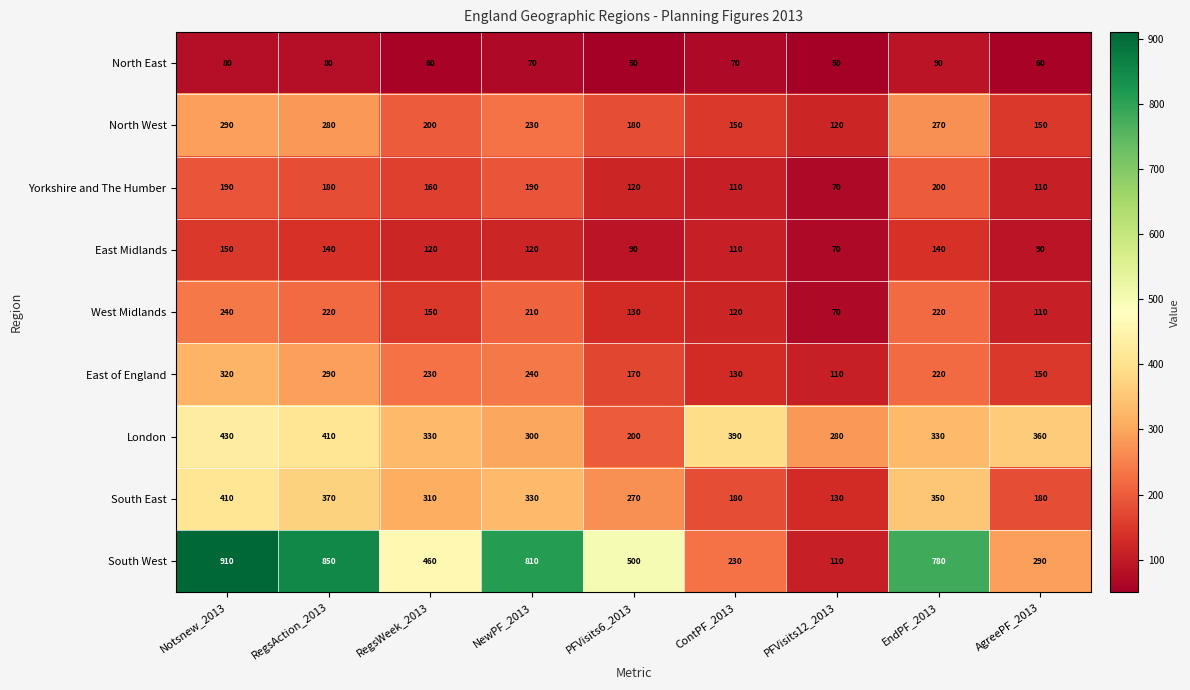

Which series has the widest spread of values?

South West